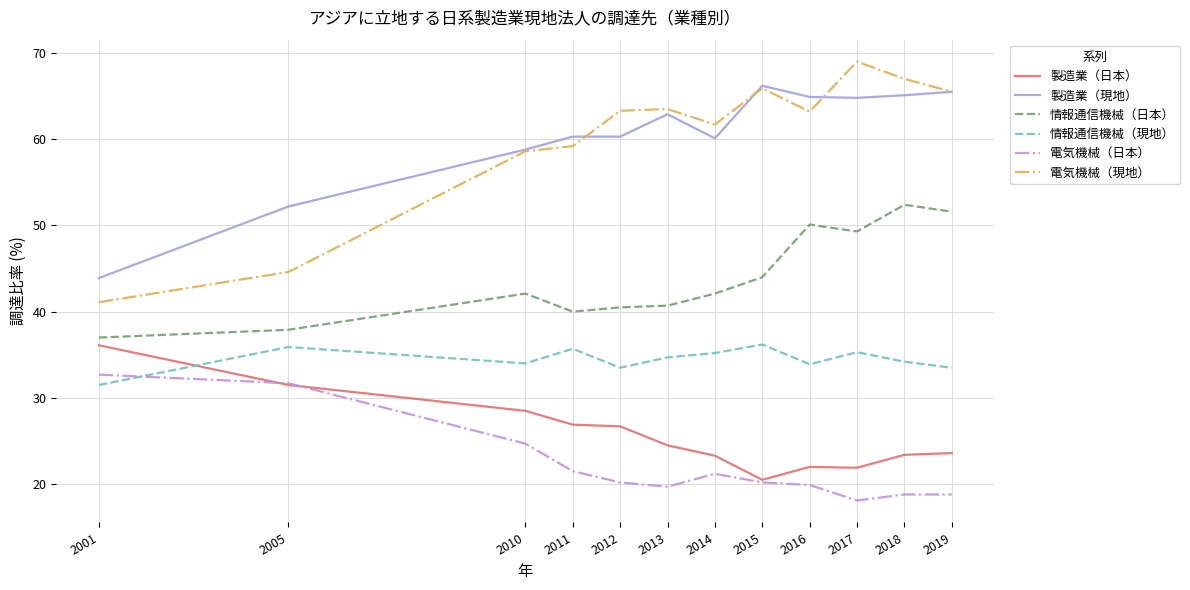

Is the value of 情報通信機械（日本） at 2016 greater than the value of 製造業（現地） at 2015?

No